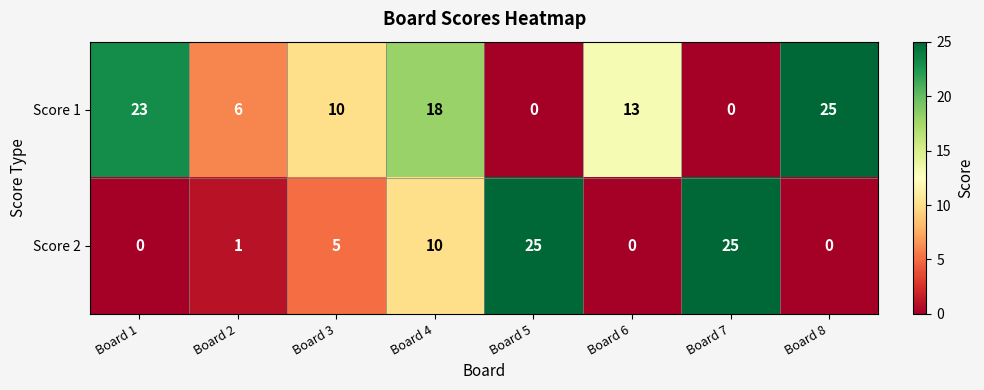

What is the spread (max minus min) of values at Board 7?

25